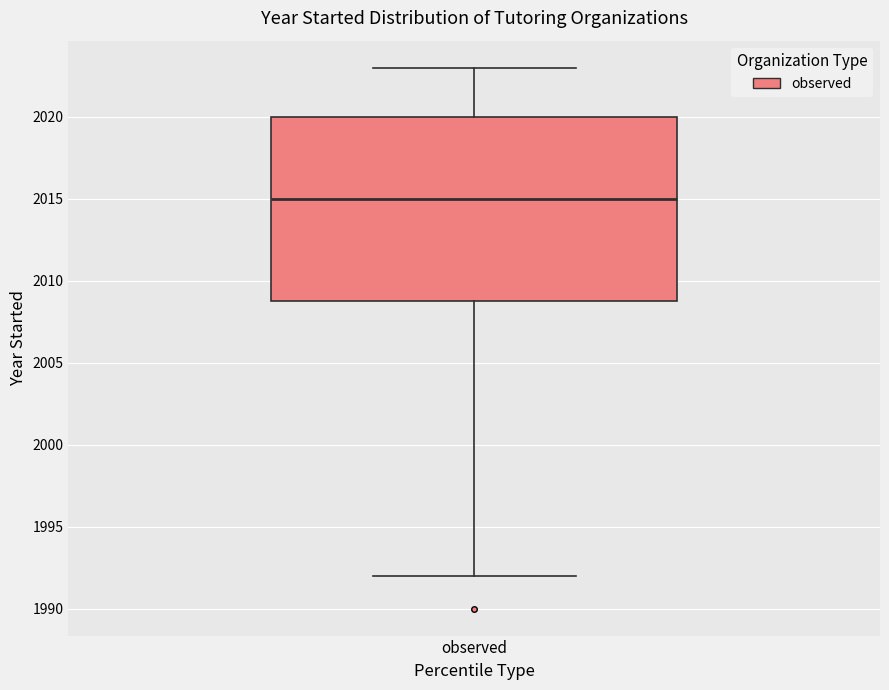

Read this box plot against the y-axis: the position of the median line, the range covered by the box, and the ends of both whiskers. The values are not printed on the chart, so give them approximately, as read against the axis.

median 2015, box 2009 to 2020, whiskers 1992 to 2023